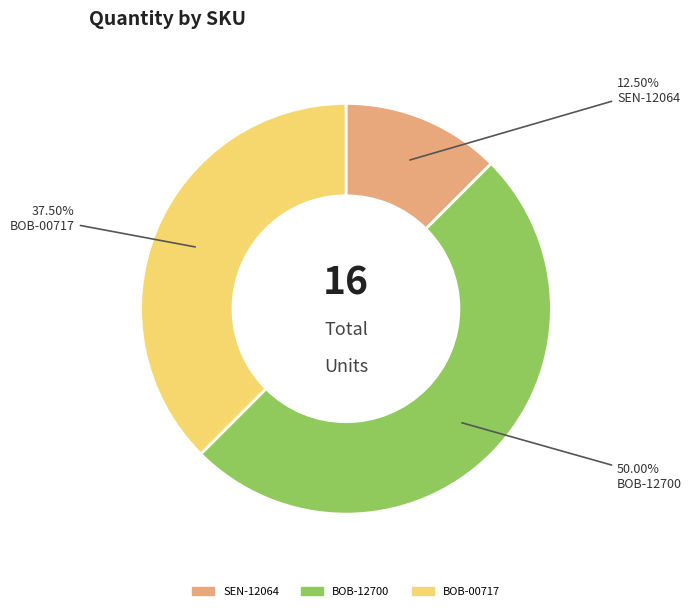

Does BOB-00717 represent more than half of the total?

No